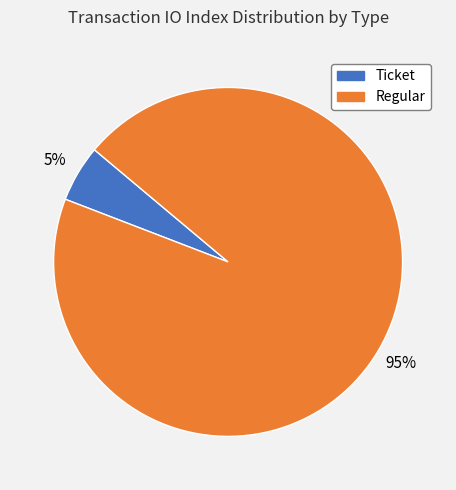

Count the number of slices in the pie.

2